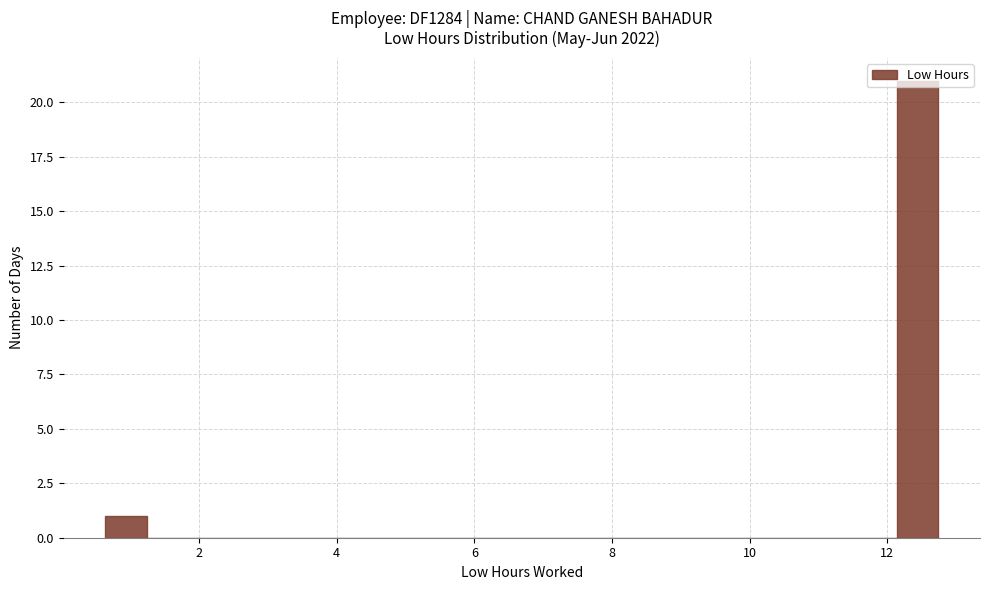

Read against the x-axis, roughly where is the centre of the tallest bar?

12.4